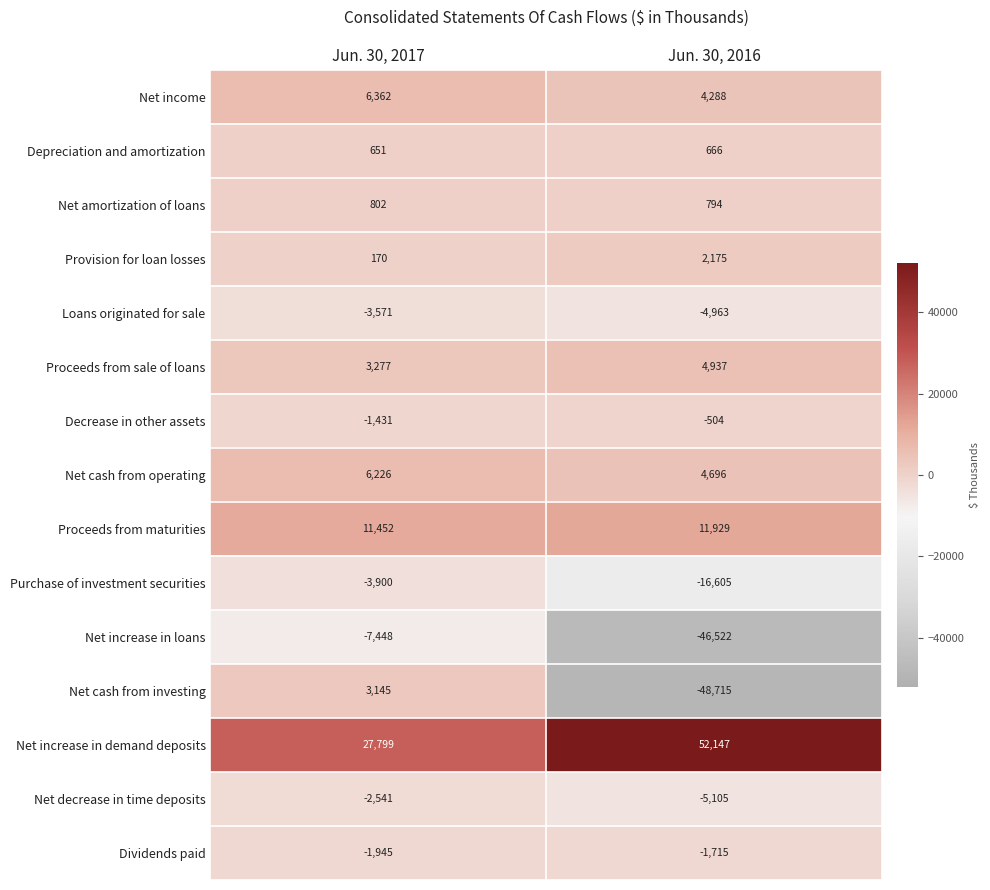

True or false: Net income has a value of 6500 at Jun. 30, 2016.

False